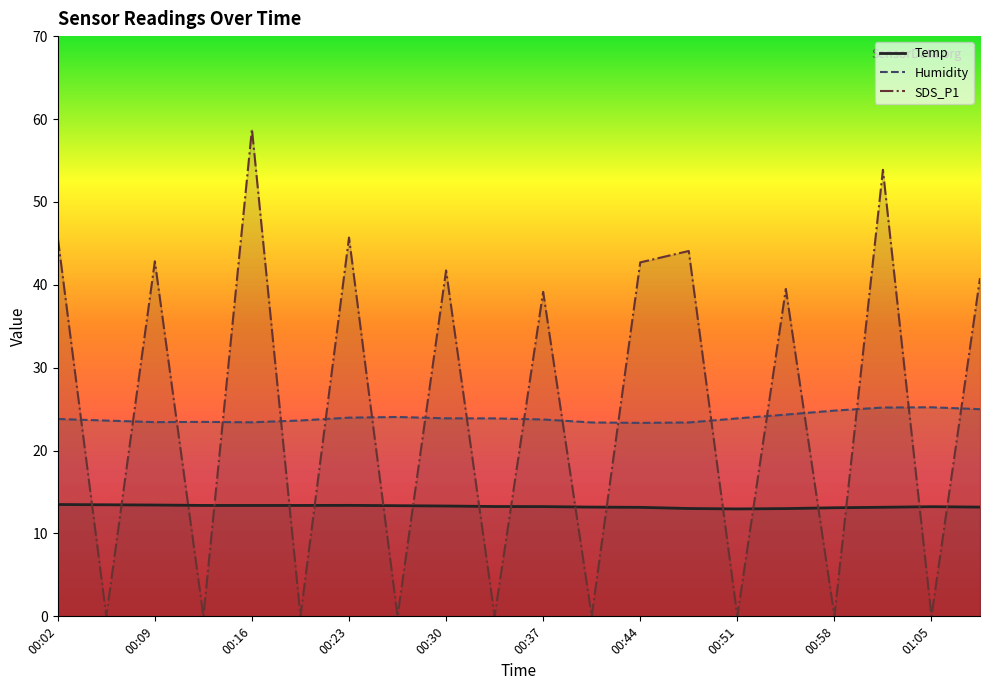

True or false: SDS_P1 has a value of 29.9 at 00:51.

False